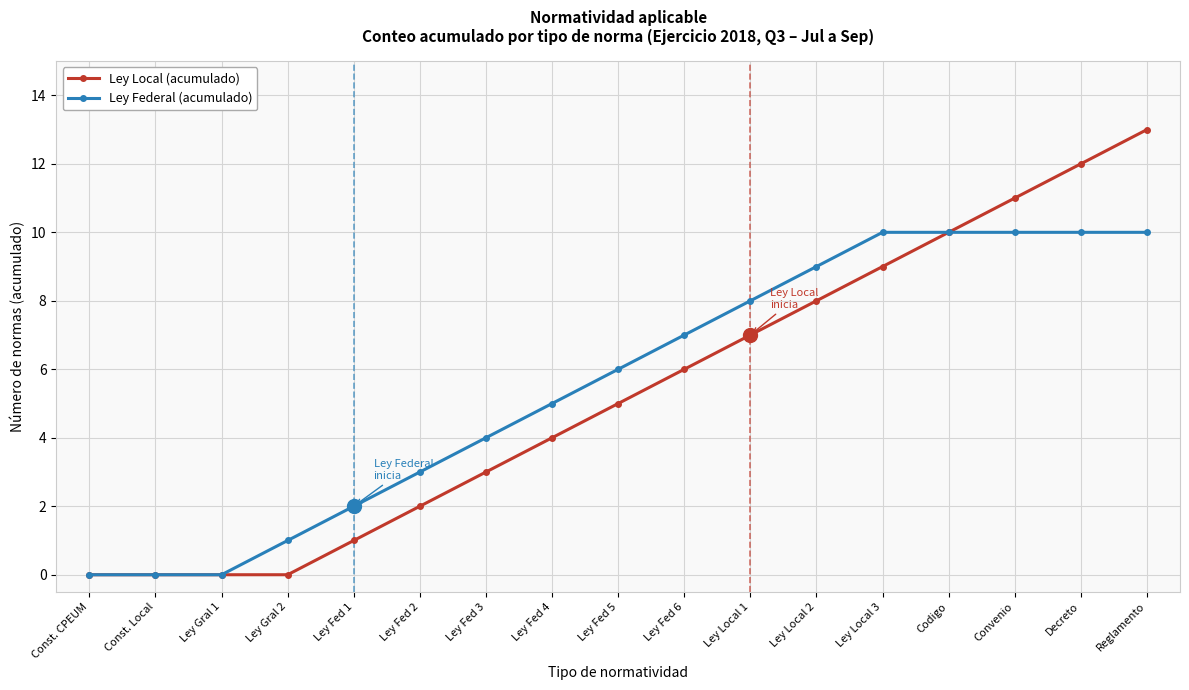

Reading left to right, transcribe all the data shown in this chart.

Ley Local (acumulado): Const. CPEUM=0	Const. Local=0	Ley Gral 1=0	Ley Gral 2=0	Ley Fed 1=1	Ley Fed 2=2	Ley Fed 3=3	Ley Fed 4=4	Ley Fed 5=5	Ley Fed 6=6	Ley Local 1=7	Ley Local 2=8	Ley Local 3=9	Codigo=10	Convenio=11	Decreto=12	Reglamento=13
Ley Federal (acumulado): Const. CPEUM=0	Const. Local=0	Ley Gral 1=0	Ley Gral 2=1	Ley Fed 1=2	Ley Fed 2=3	Ley Fed 3=4	Ley Fed 4=5	Ley Fed 5=6	Ley Fed 6=7	Ley Local 1=8	Ley Local 2=9	Ley Local 3=10	Codigo=10	Convenio=10	Decreto=10	Reglamento=10